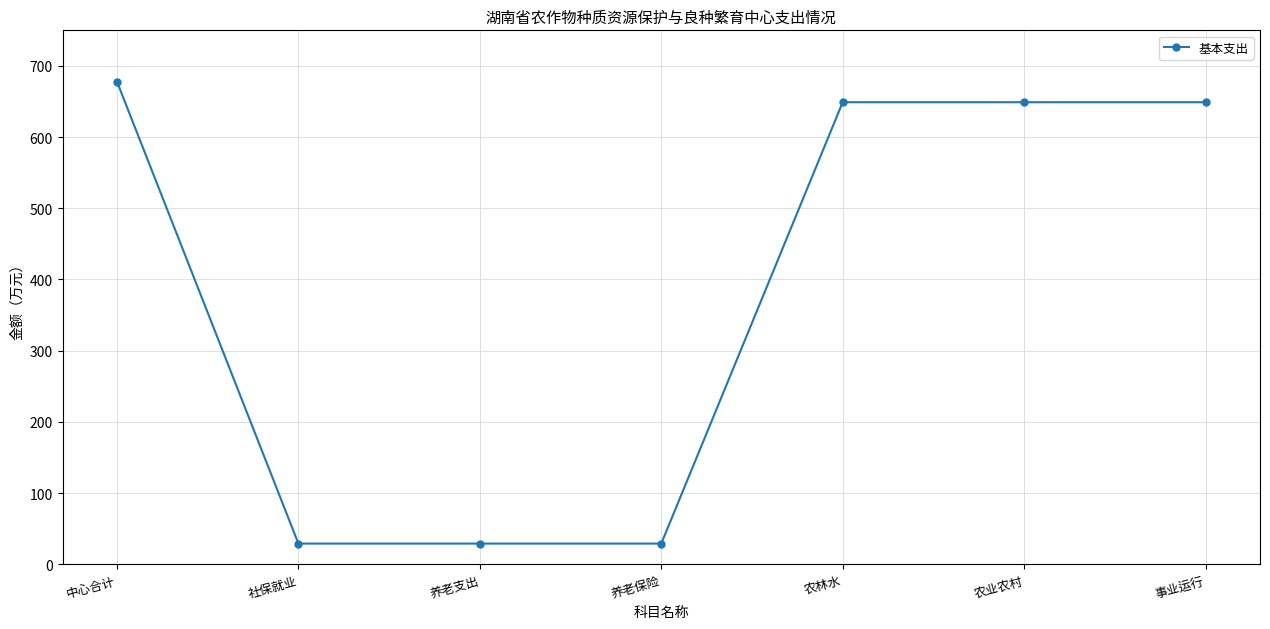

Between 事业运行 and 中心合计, which is larger?

中心合计